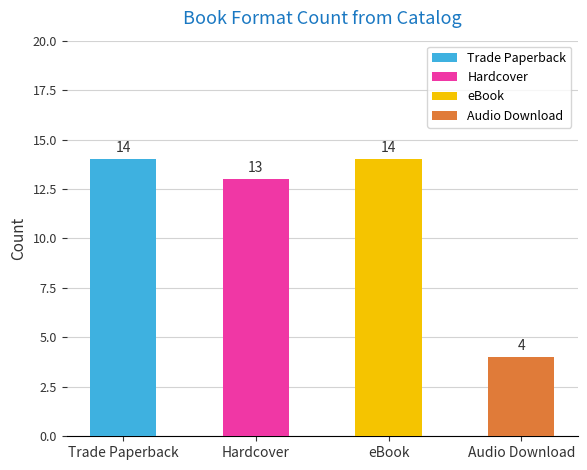

What is the average value?

11